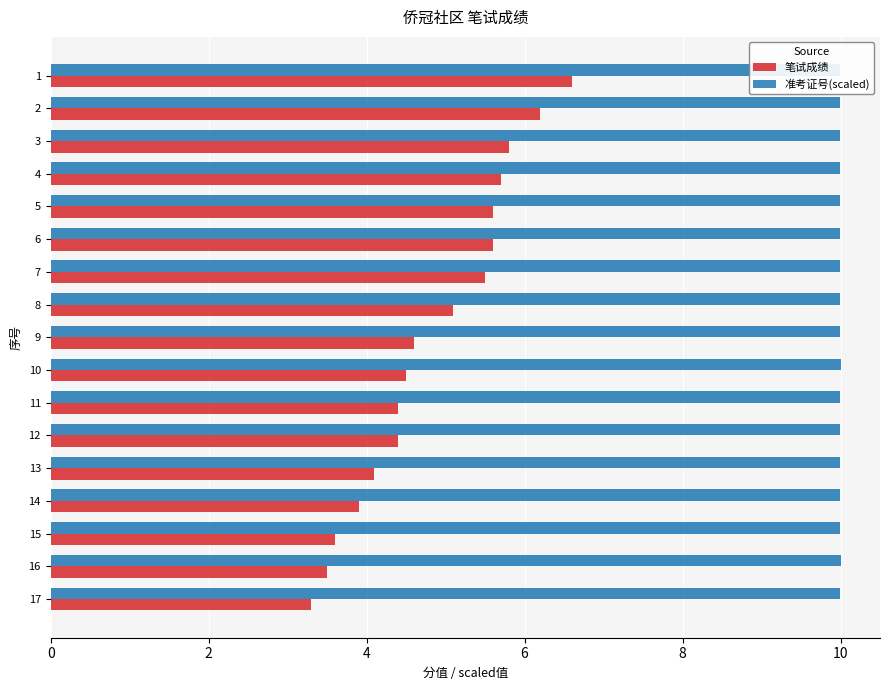

At 11, list the series in order from largest to smallest.

准考证号(scaled), 笔试成绩